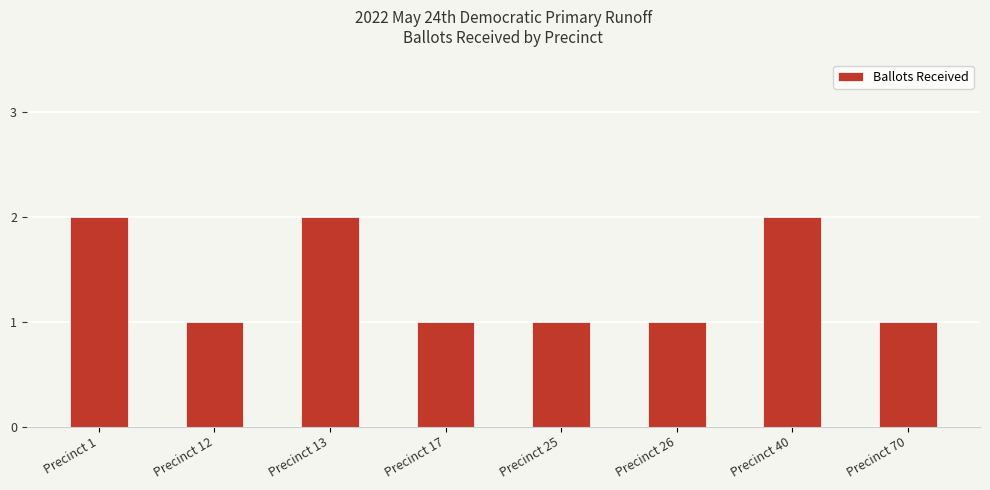

How many values are between 1 and 2?

8